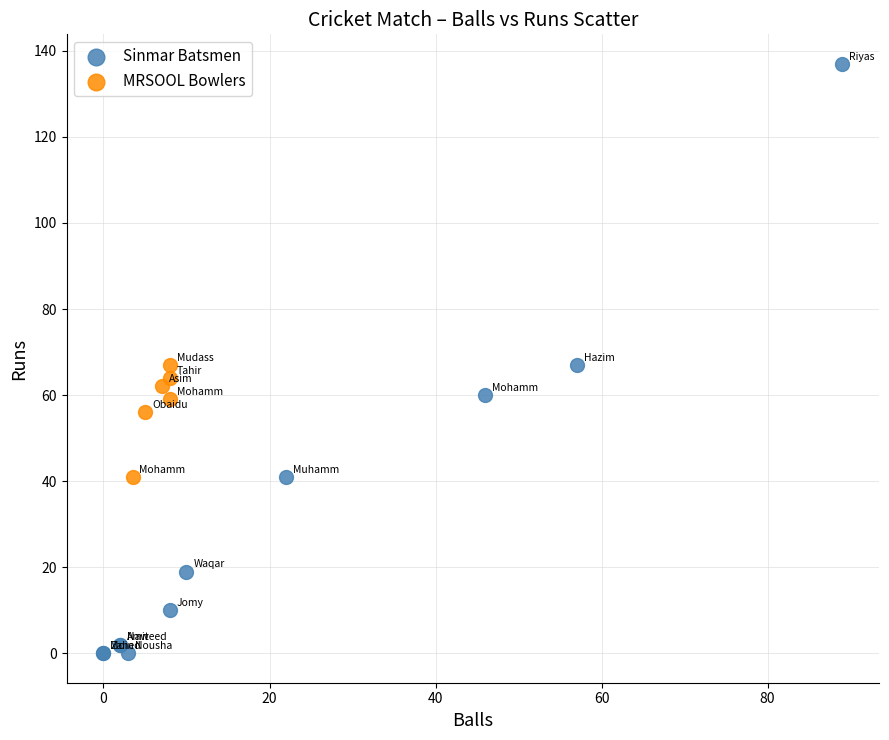

Which series has the widest spread of Y values?

Sinmar Batsmen